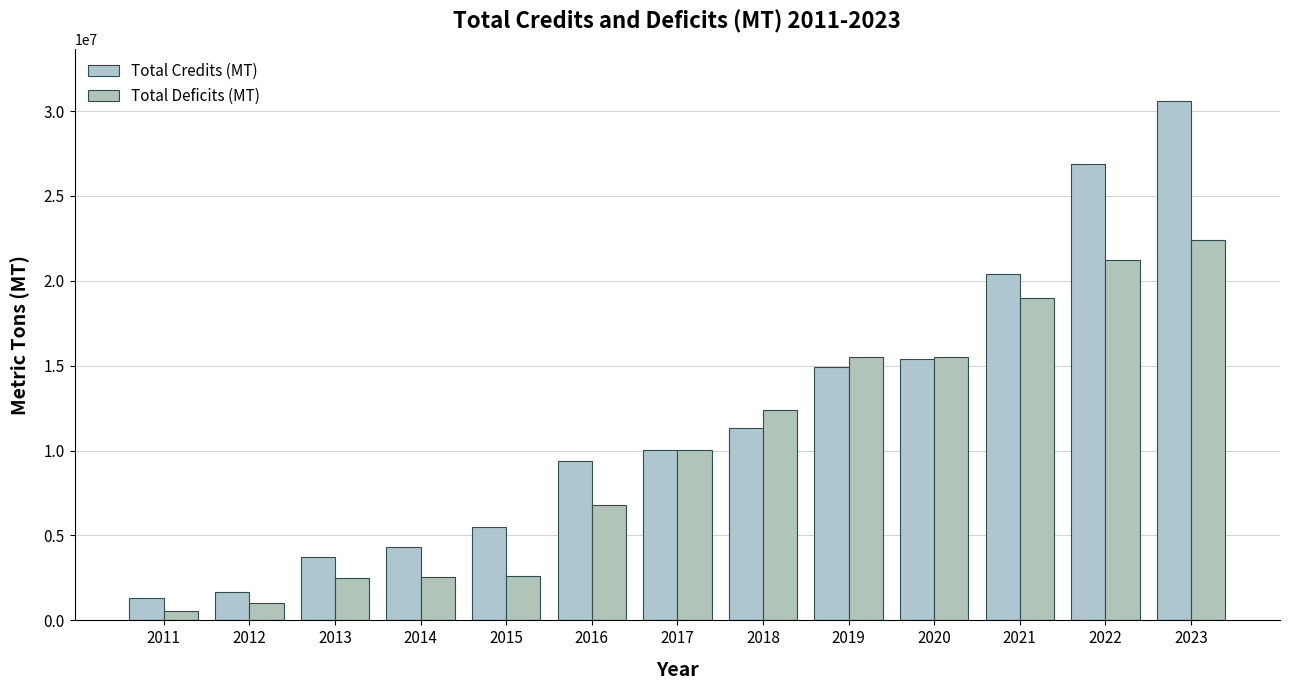

List the labels in order of Total Deficits (MT) value, smallest first.

2011, 2012, 2013, 2014, 2015, 2016, 2017, 2018, 2019, 2020, 2021, 2022, 2023